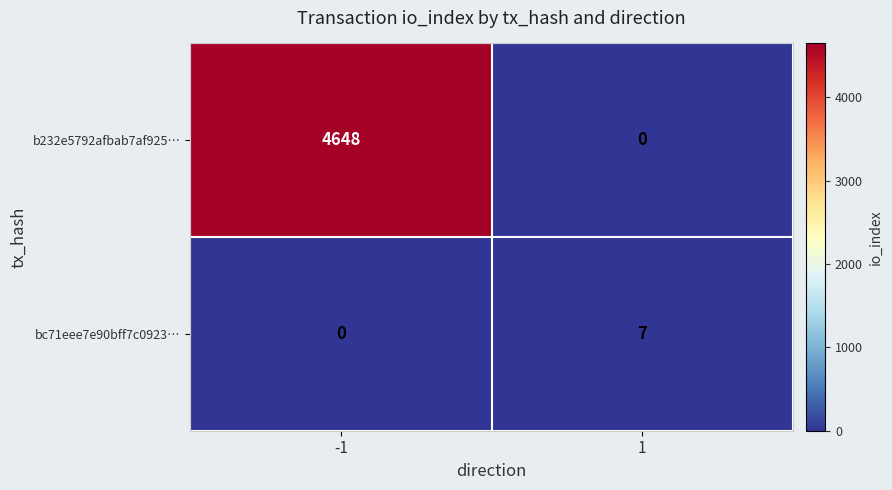

What is the difference between the bc71eee7e90bff7c0923… values at -1 and 1?

7